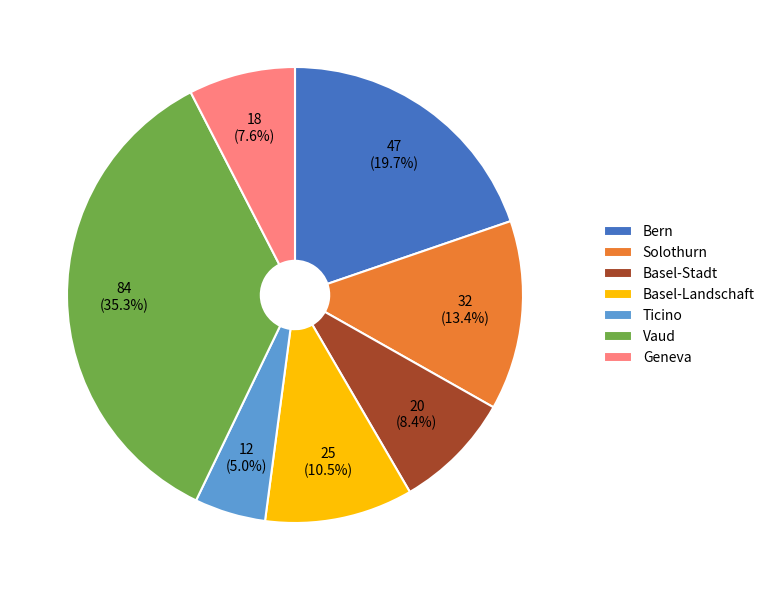

To the nearest percent, what is the combined percentage of Solothurn and Vaud?

49%